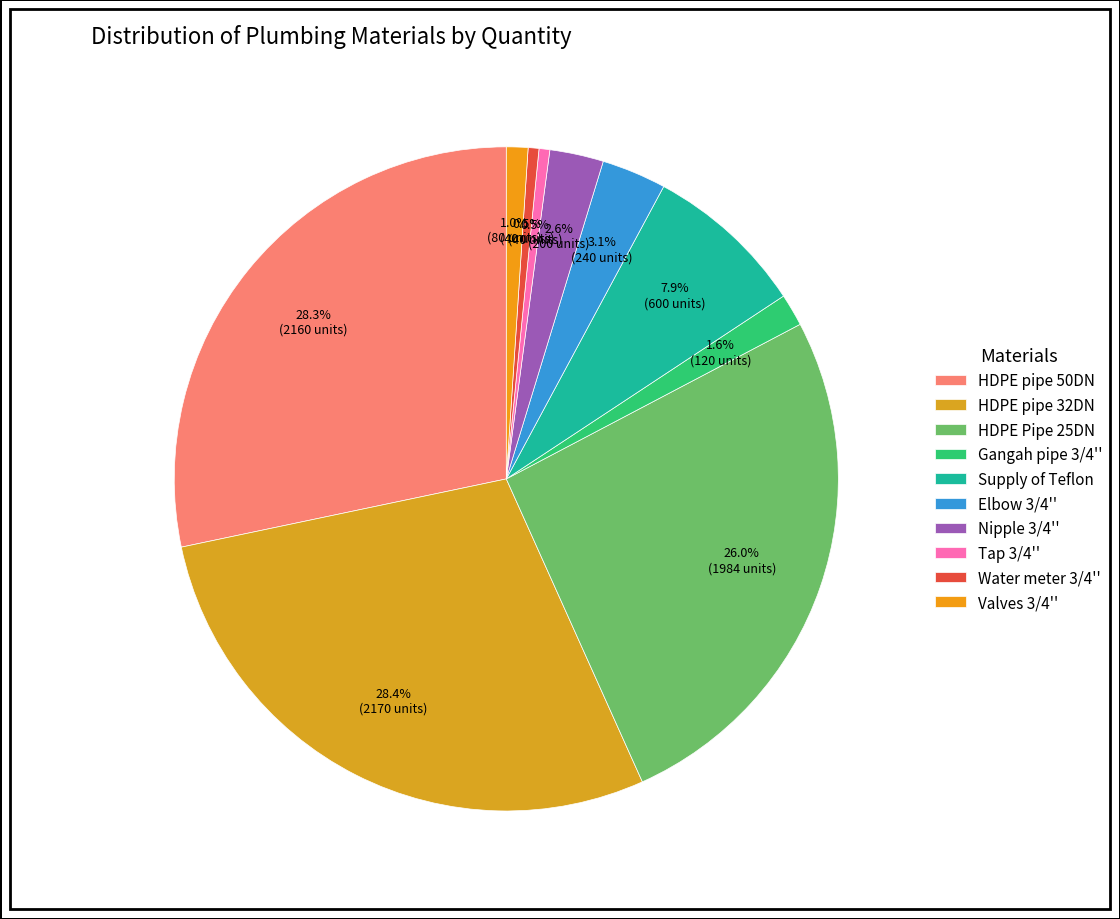

What percentage do Water meter 3/4'' and Supply of Teflon together represent?

8.4%